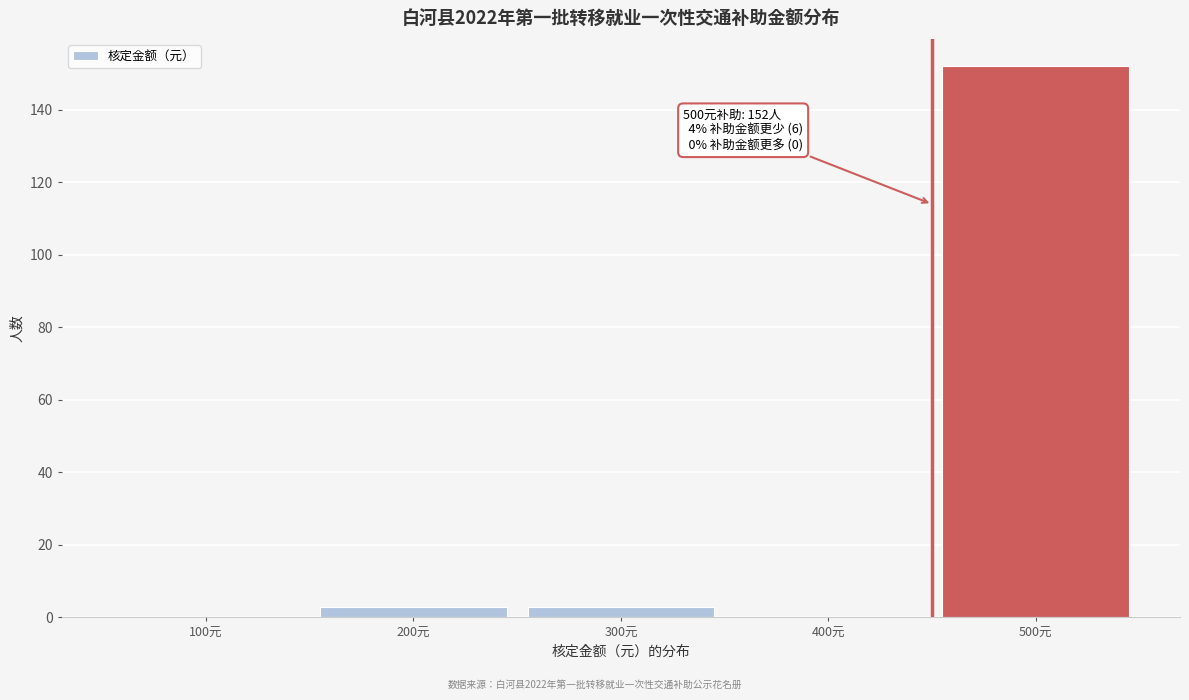

Reading left to right, what are all the values shown in this chart?

100元=0	200元=3	300元=3	400元=0	500元=152